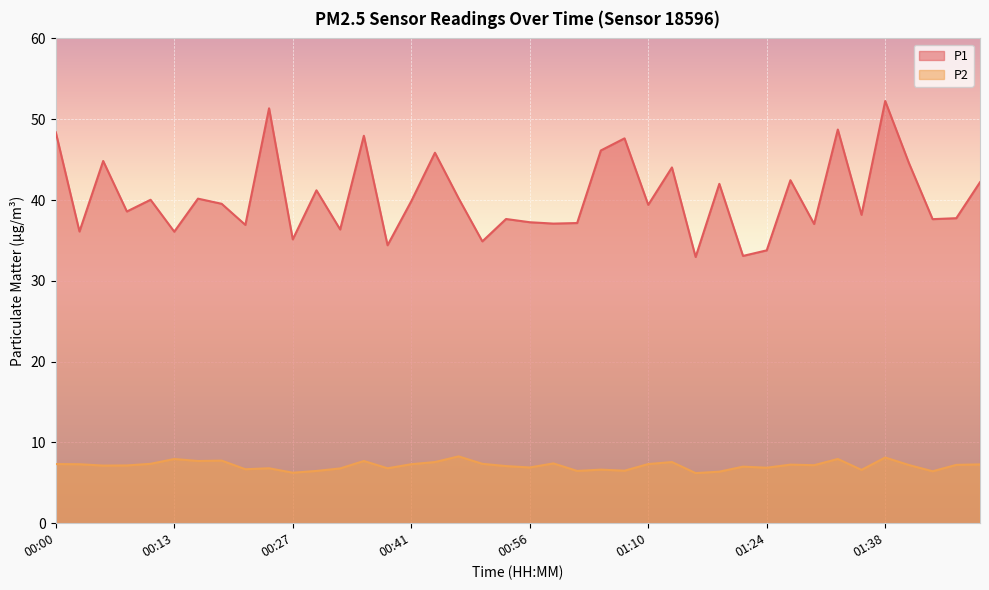

How many lines are shown in the chart?

2